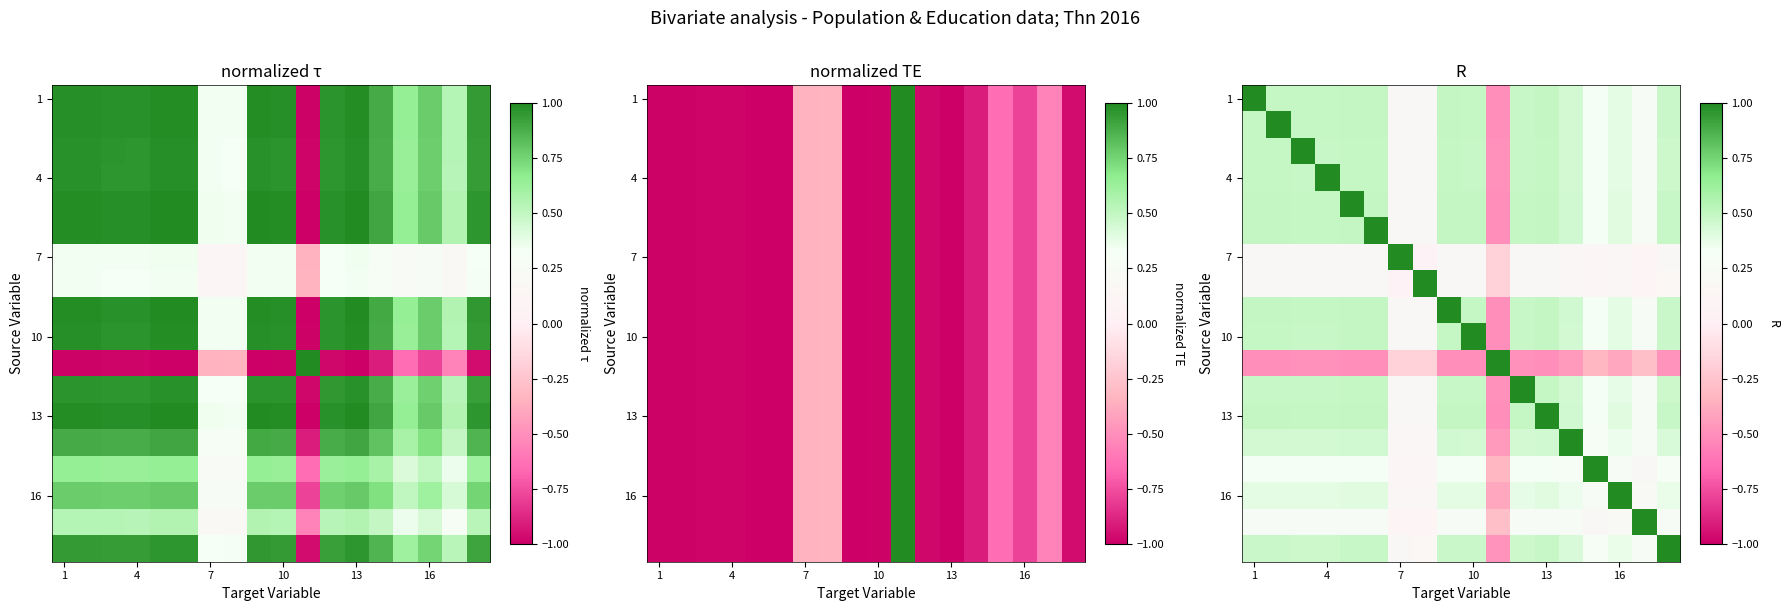

What is the maximum value for 7?

1.0